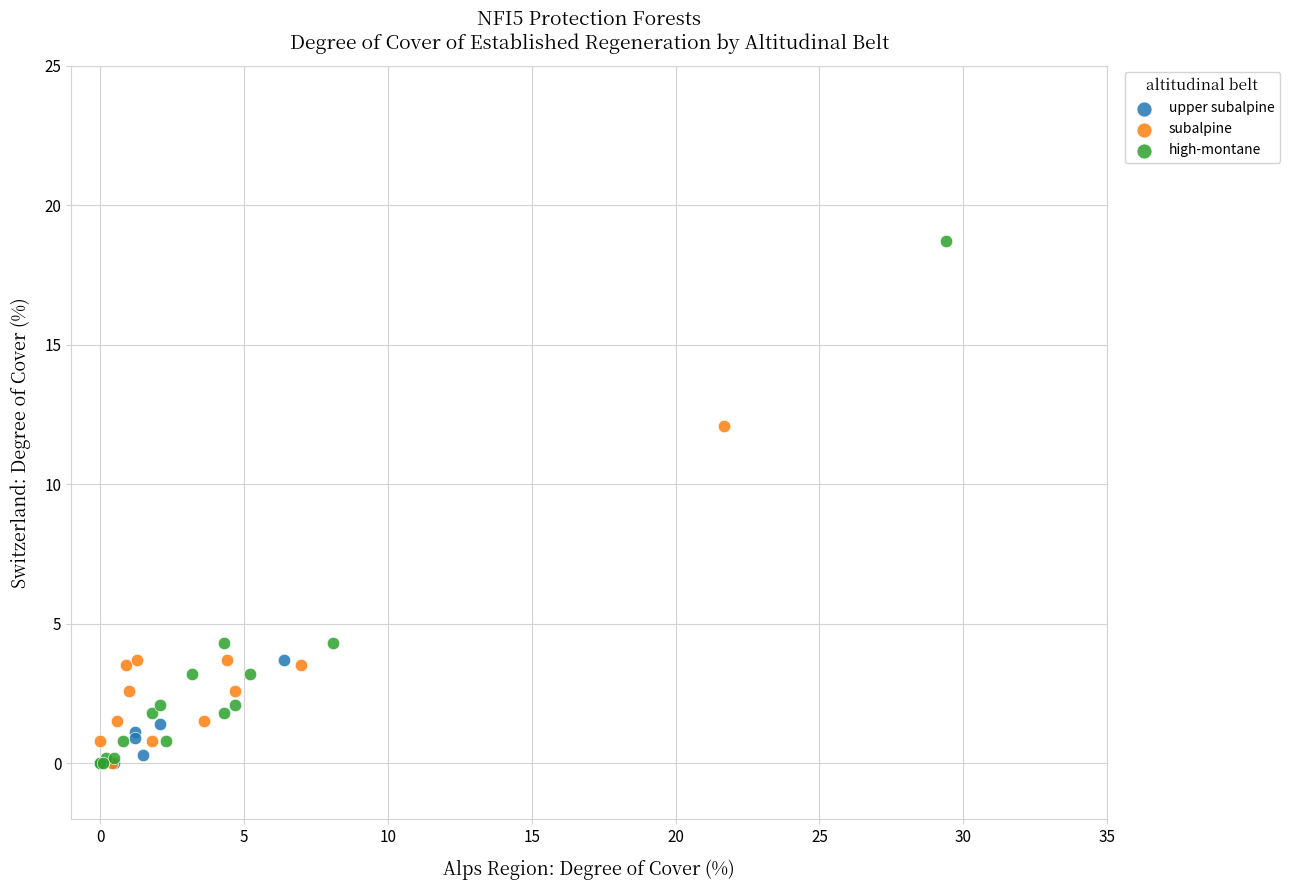

Which series reaches the maximum Y coordinate?

high-montane